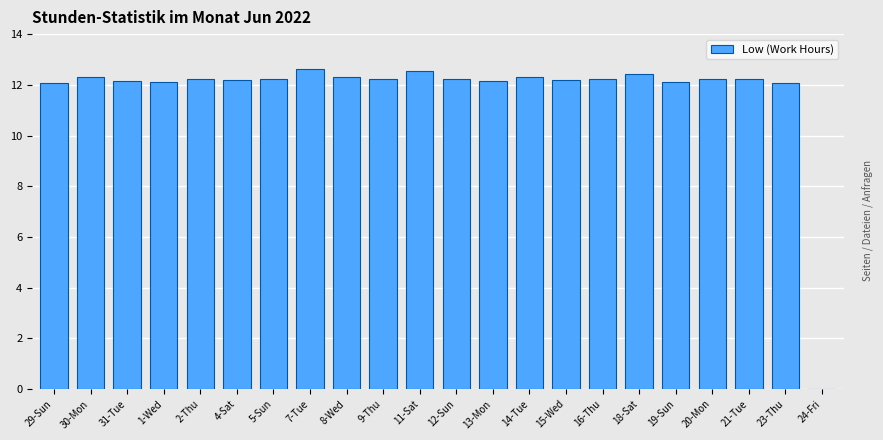

True or false: the data shows 7.1 at 30-Mon.

False